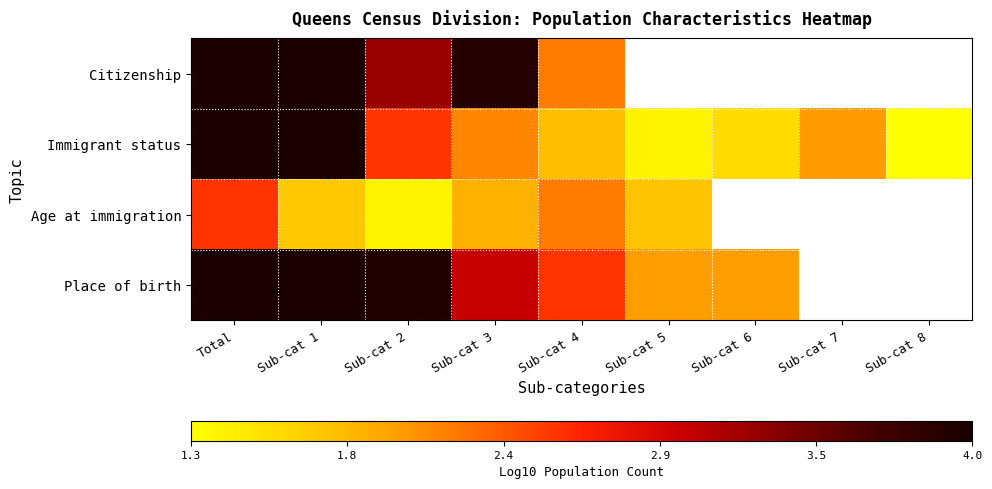

True or false: Age at immigration has a value of 2.6 at Total.

True